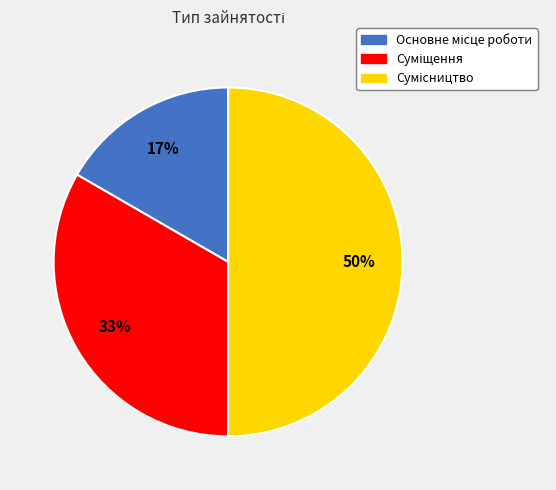

To the nearest percent, what is the average slice percentage?

33%